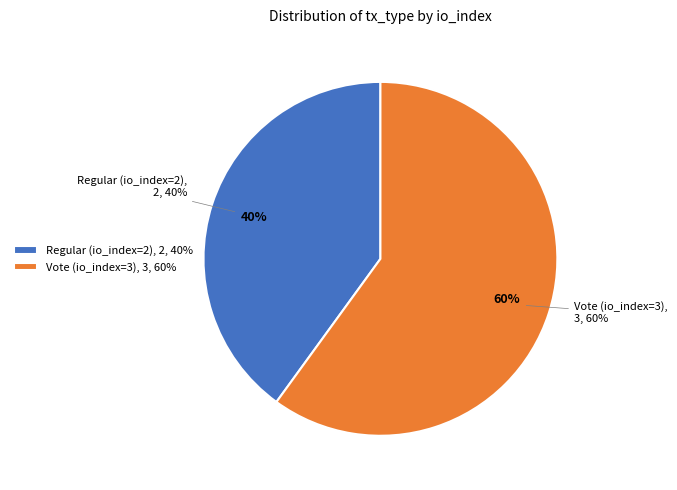

What percentage is the Regular (io_index=2) slice, to the nearest percent?

40%